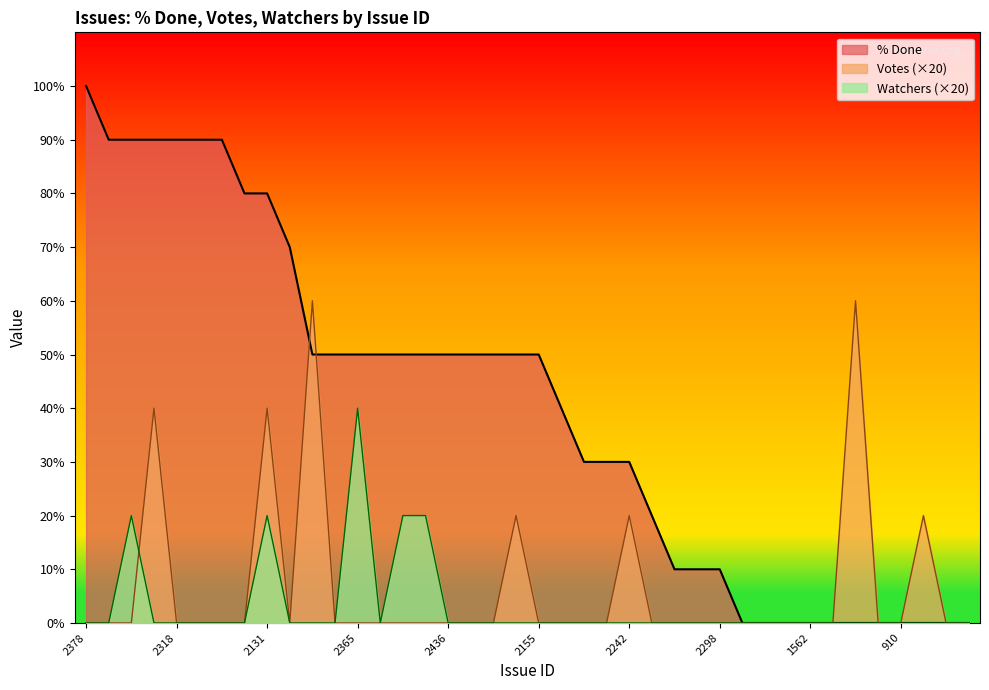

True or false: Watchers and % Done intersect in this chart.

False